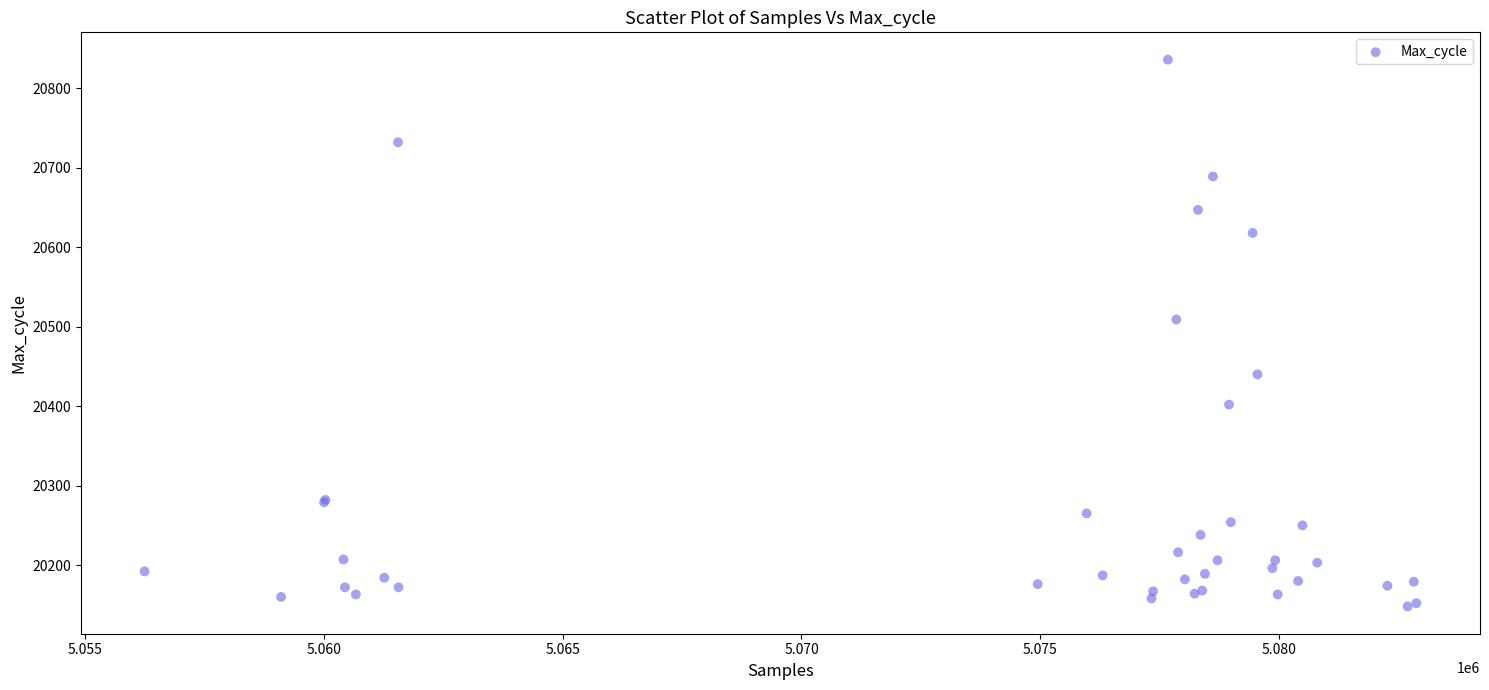

What Y value in the scatter plot is closest to 20492?

20509